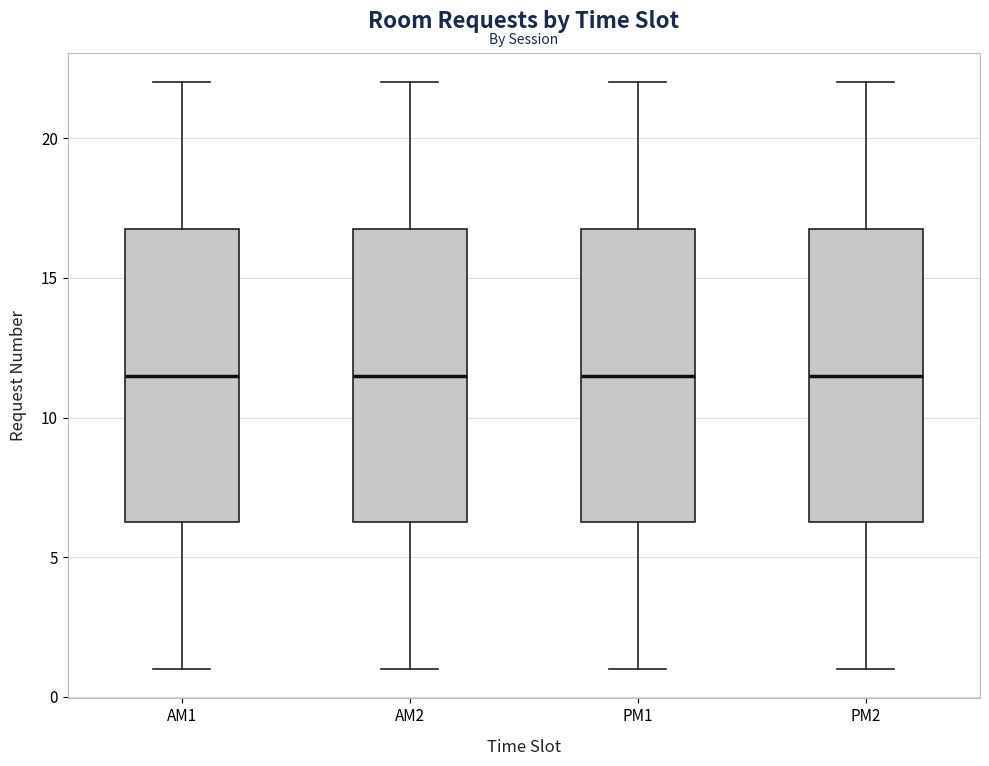

Where does the lower whisker of the box for PM2 end on the y-axis? The values are not printed on the chart, so give them approximately, as read against the axis.

1.0